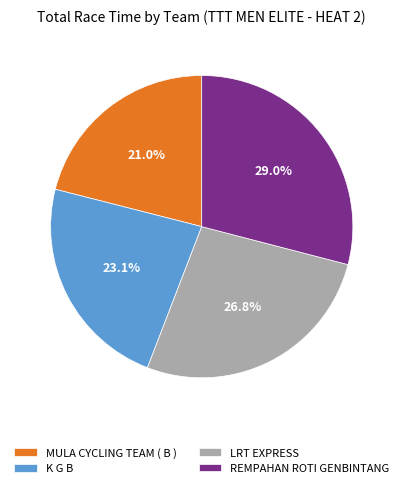

How much of the chart is everything except K G B?

76.9%